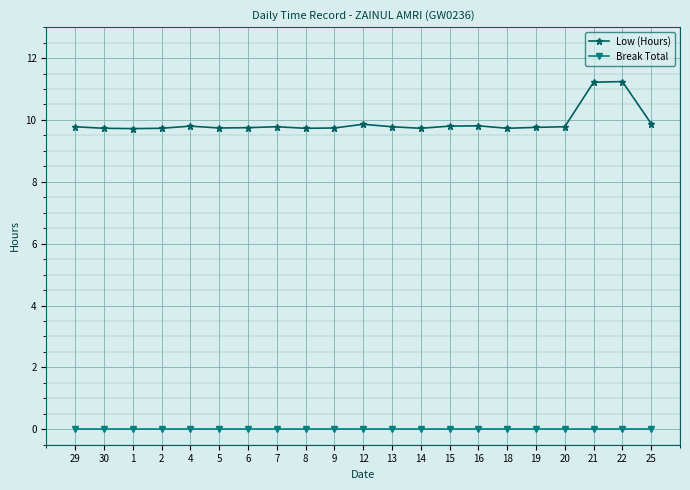

What is the spread (max minus min) of values at 18?

9.7